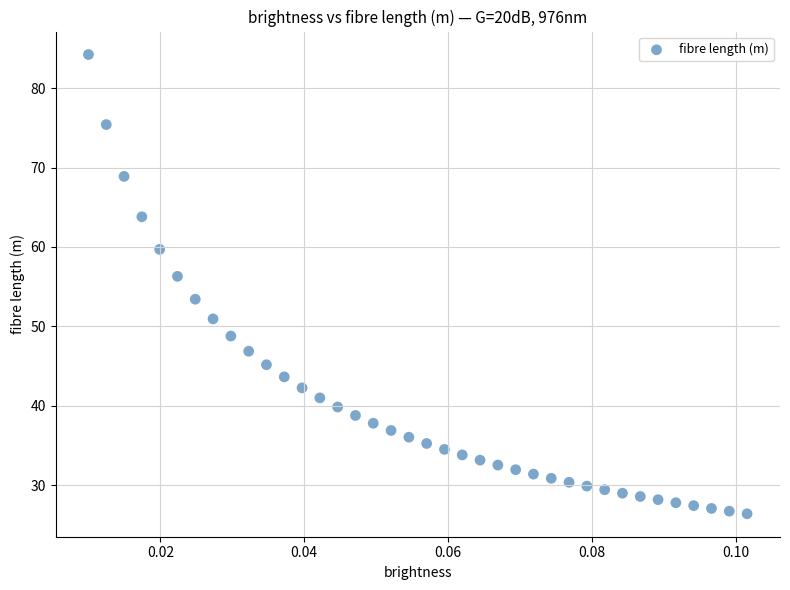

What is the range of Y values (max minus min)?

57.8